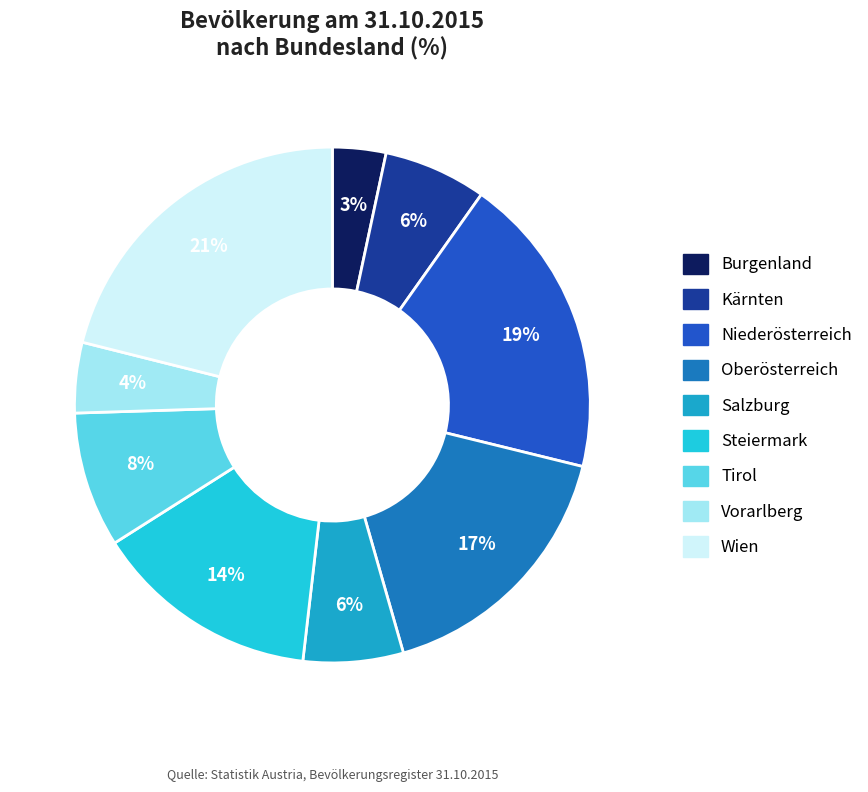

How many slices are in this pie chart?

9